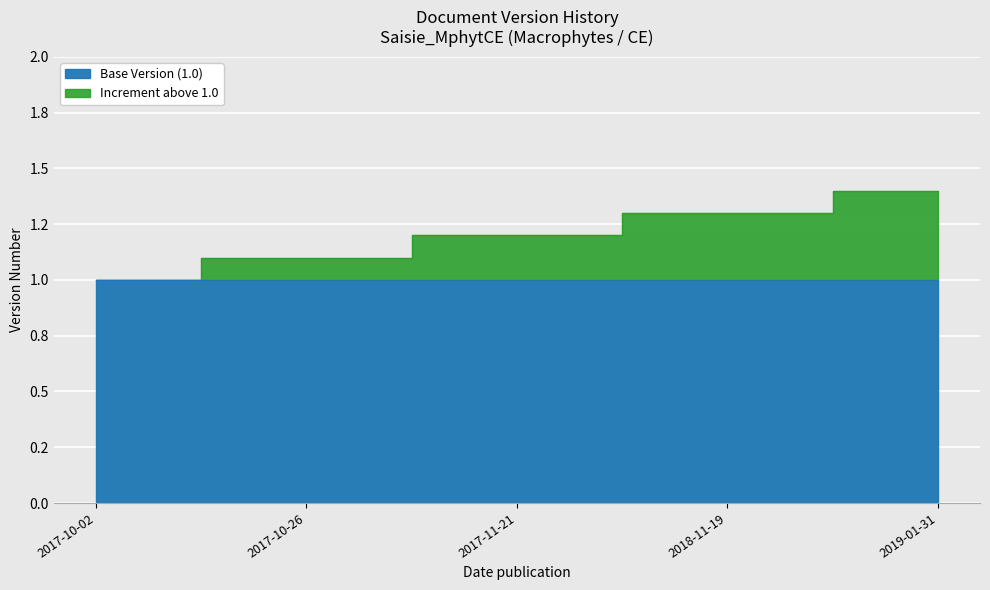

What is the label of the 2nd point from the left?

2017-10-26